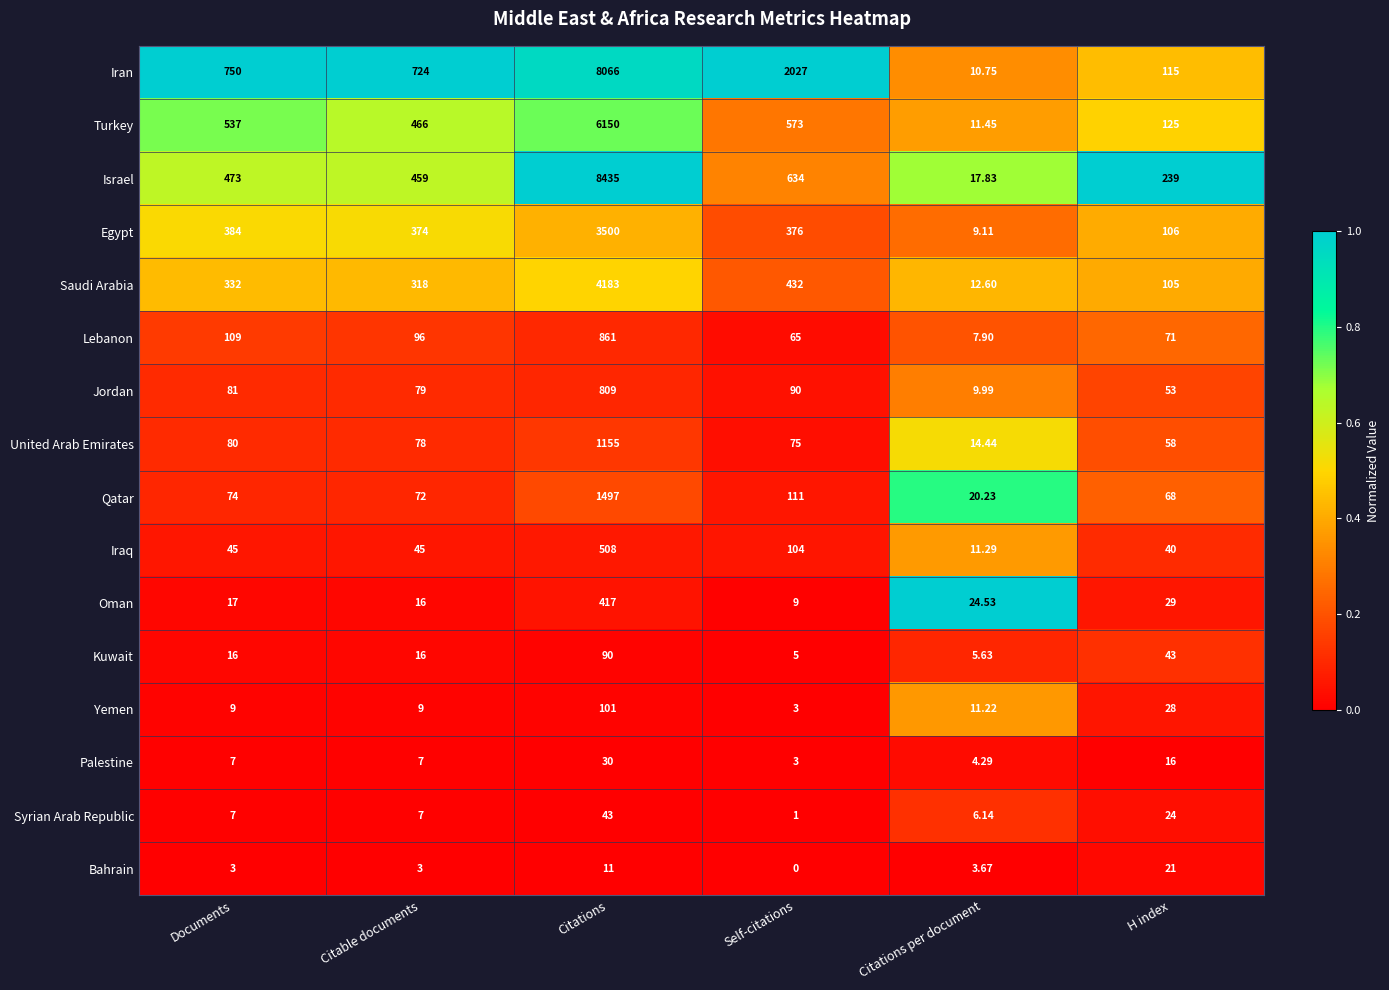

At which label is Iran closest to 4038?

Self-citations